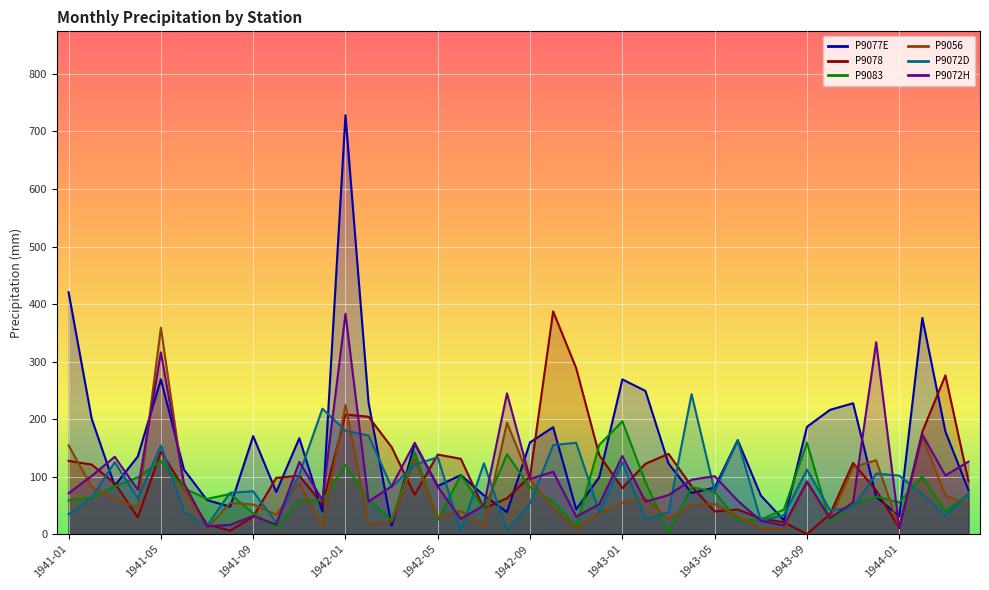

What is the label of the 26th point from the right?

1942-03